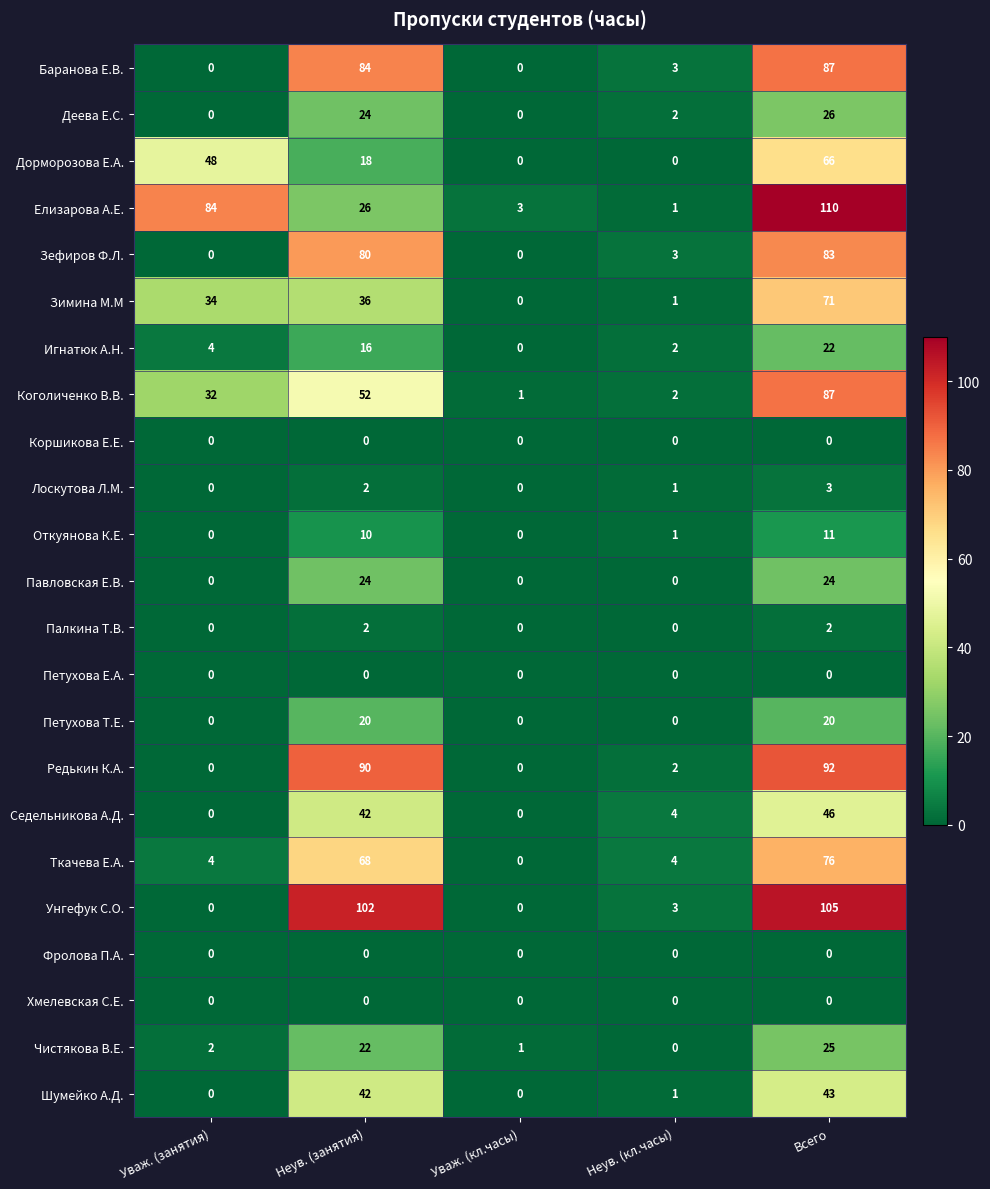

What is the approximate value of Дорморозова Е.А. at Неув. (занятия)?

18